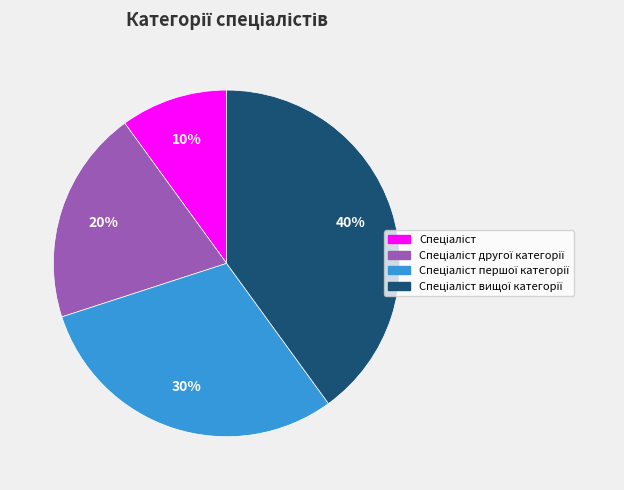

Does any single category account for the majority?

No